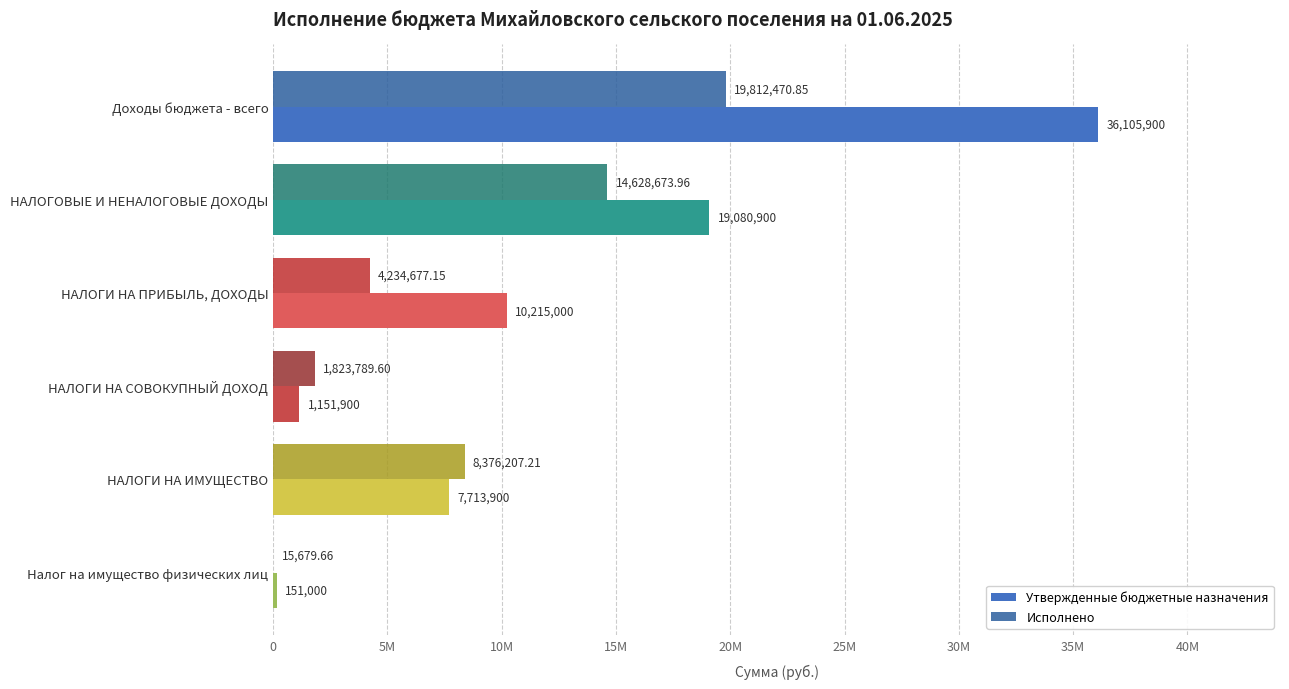

What are all the series names shown in the legend?

Утвержденные бюджетные назначения, Исполнено